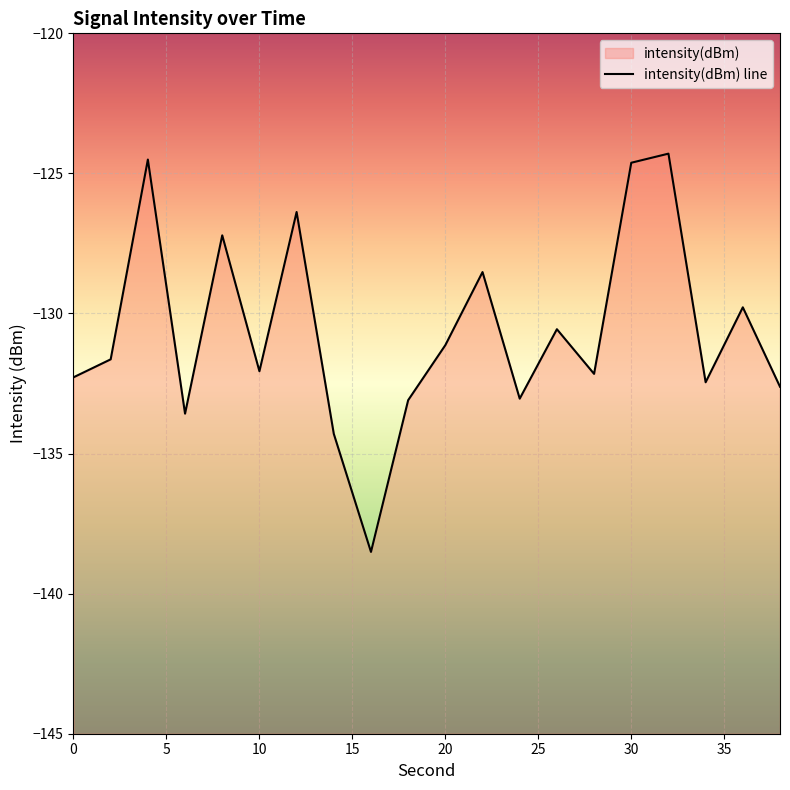

Reading left to right, list all the values displayed in this chart.

-132.3	-131.6	-124.5	-133.6	-127.2	-132.1	-126.4	-134.3	-138.5	-133.1	-131.1	-128.5	-133.0	-130.6	-132.2	-124.6	-124.3	-132.5	-129.8	-132.6